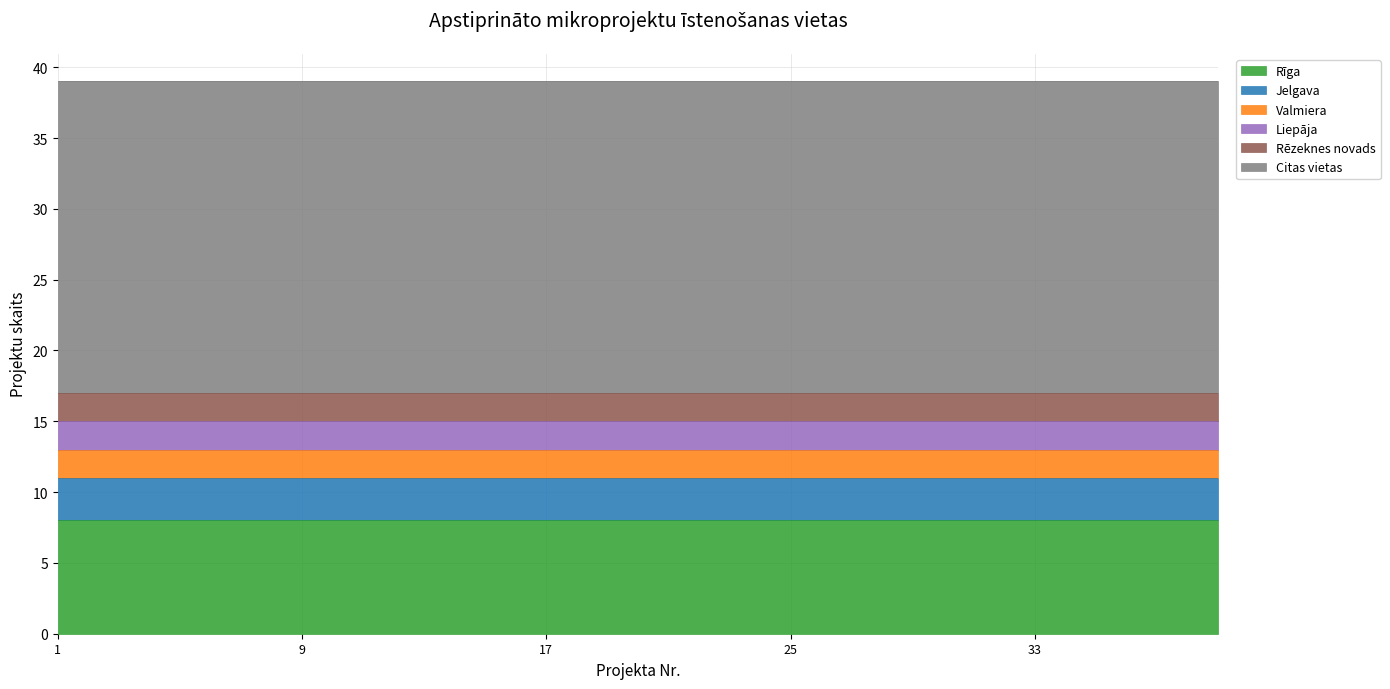

True or false: Jelgava has more than 0 points higher than both neighbors.

False